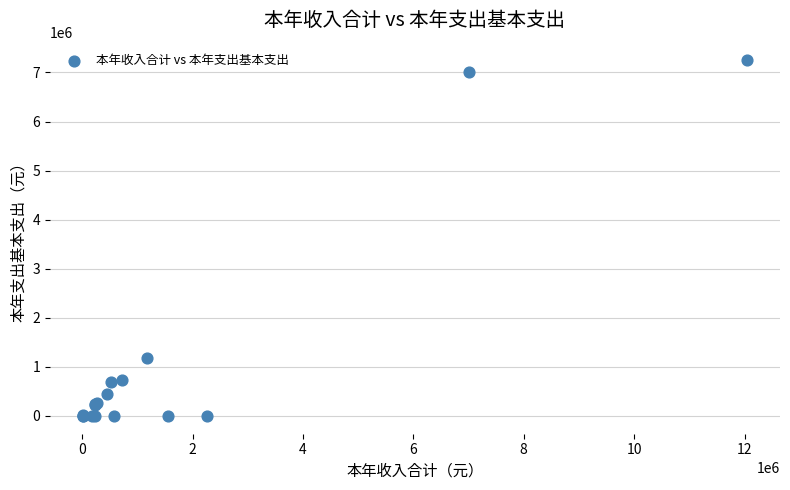

What Y value in the scatter plot is closest to 3622792?

1175919.0